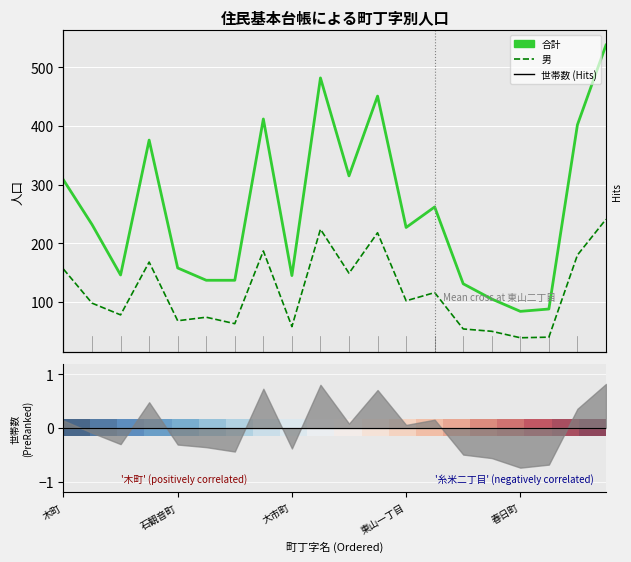

True or false: 男 has a value of 58.0 at 大市町.

True